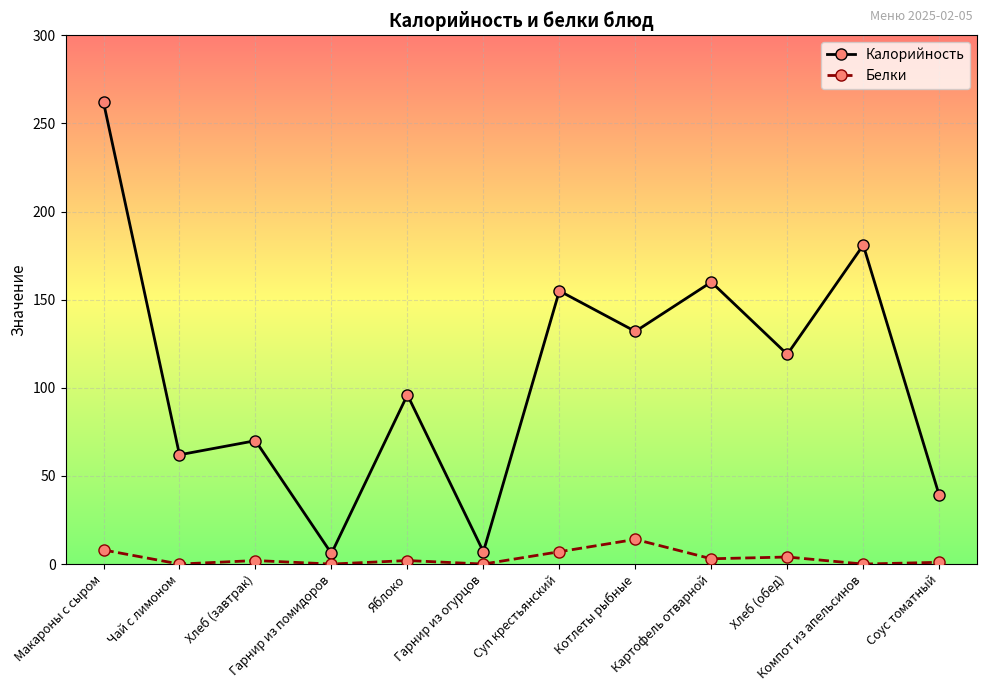

Which series has the widest spread of values?

Калорийность